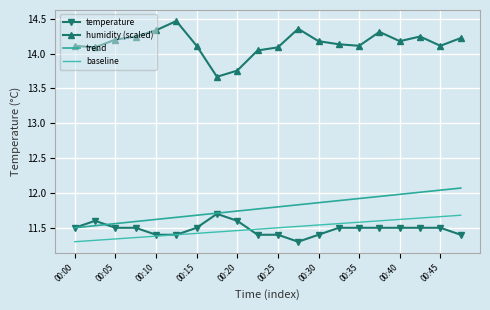

Which series has the largest total across all categories?

humidity (scaled)